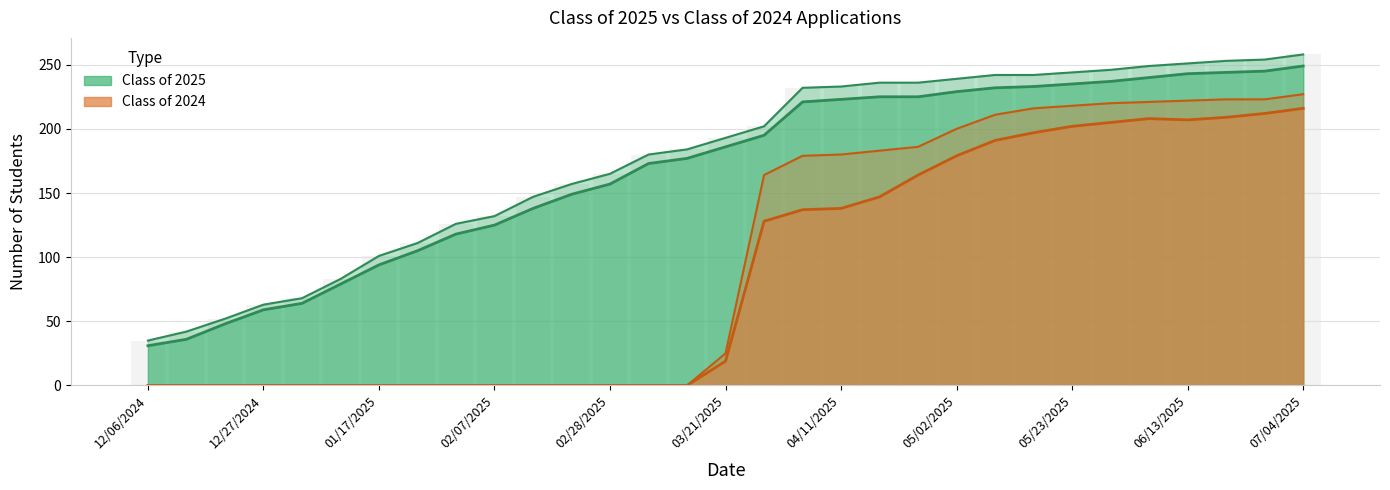

At which category does the chart reach its minimum across all series?

12/06/2024